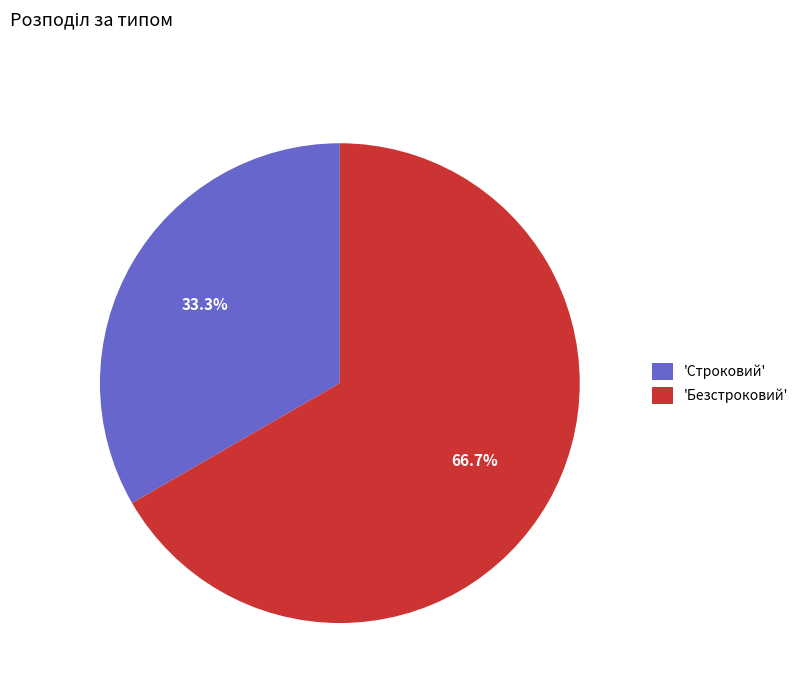

Rank the categories by value from highest to lowest.

'Безстроковий', 'Строковий'